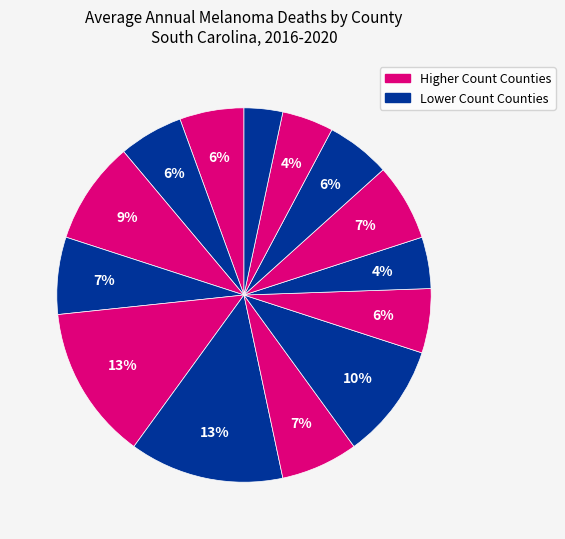

How many slices are in this pie chart?

14